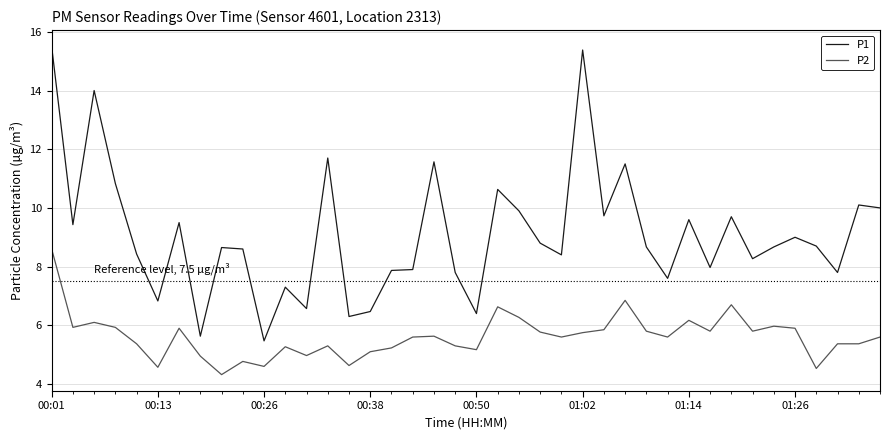

Rank the series by their average value, from highest to lowest.

P1, P2